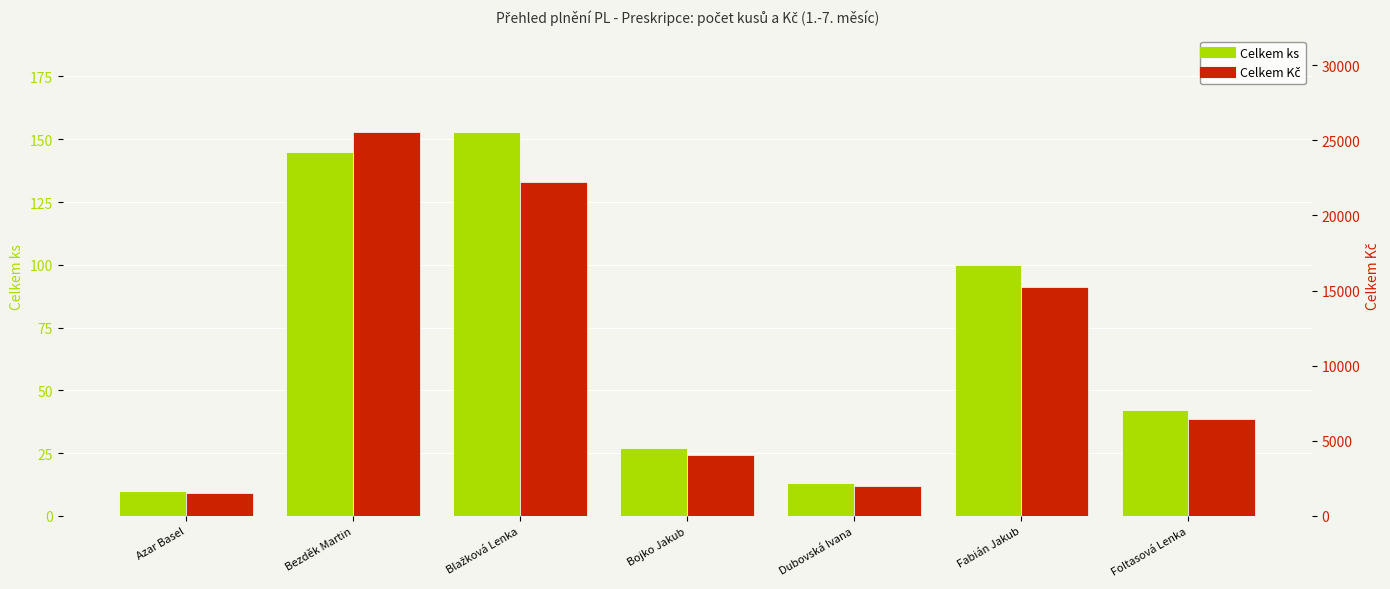

What position from the left is Fabián Jakub?

6